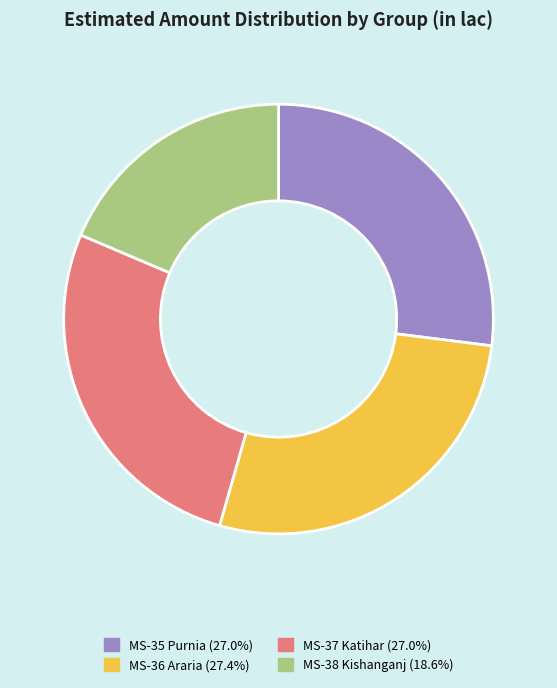

Is MS-35 Purnia the majority of the pie?

No